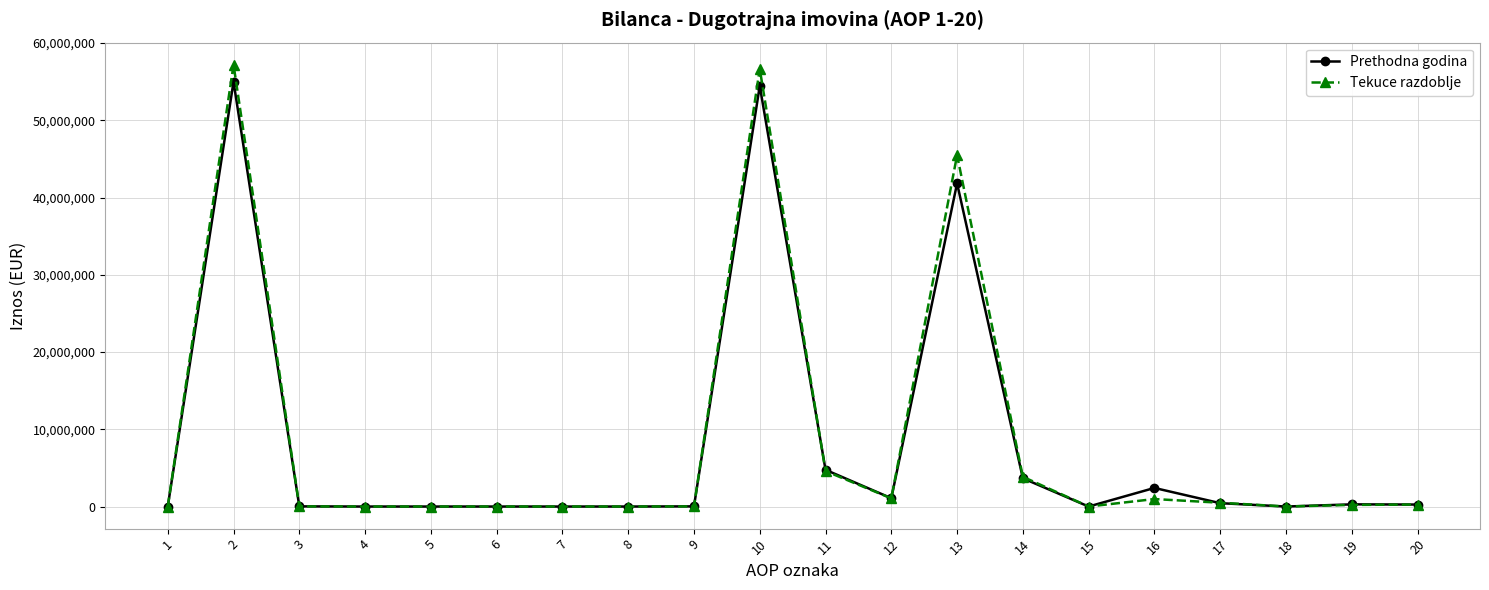

How many lines are shown in the chart?

2